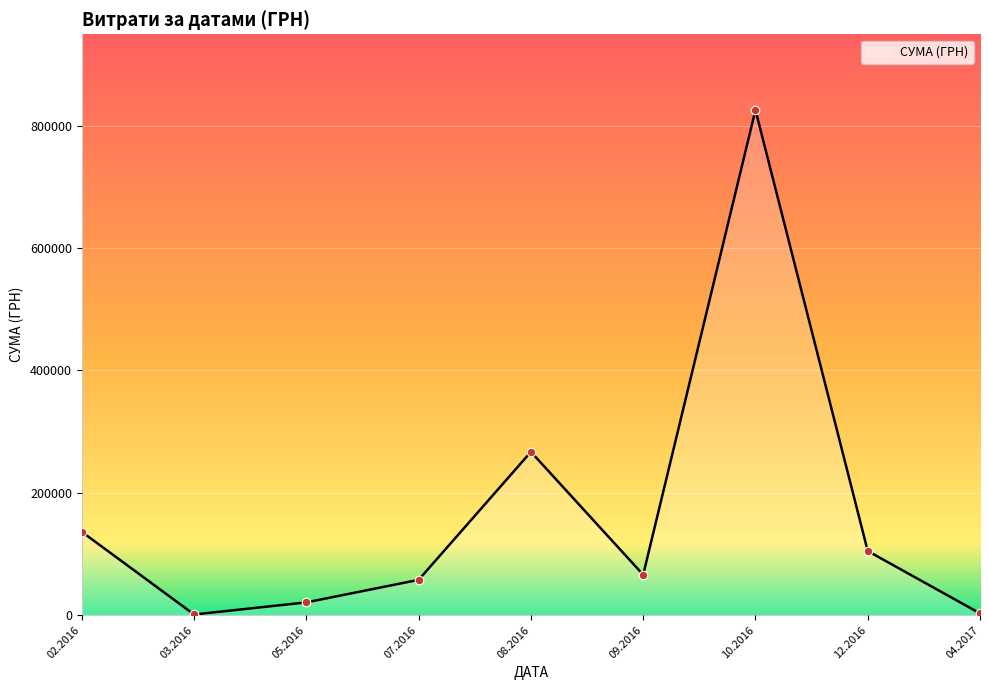

Between 12.2016 and 08.2016, which is larger?

08.2016